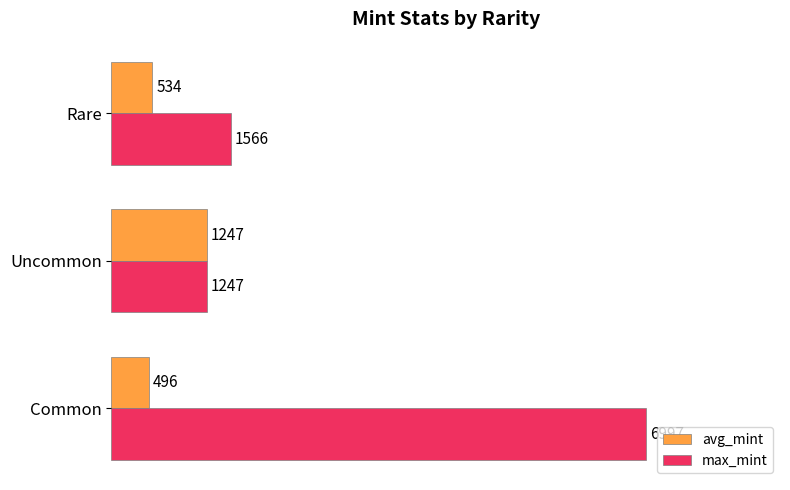

List the series in order of their overall mean, lowest first.

avg_mint, max_mint